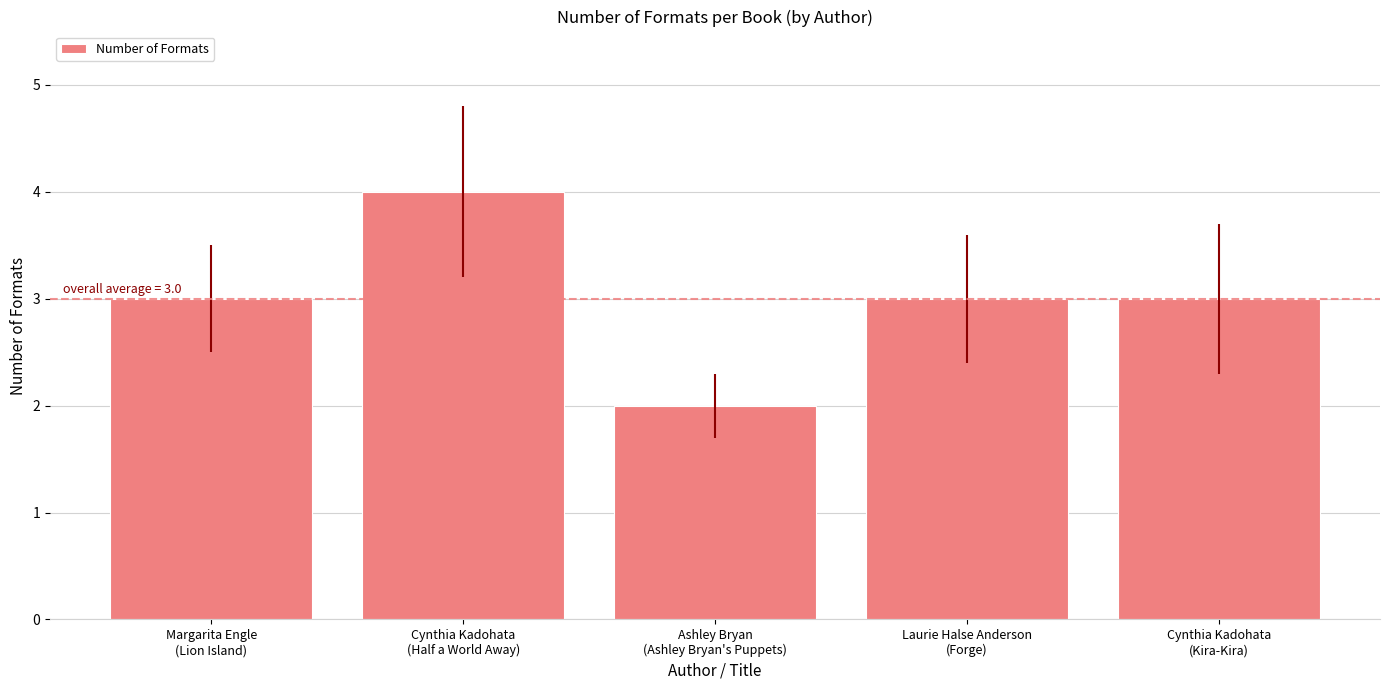

Reading left to right, extract all data points from this chart.

3	4	2	3	3